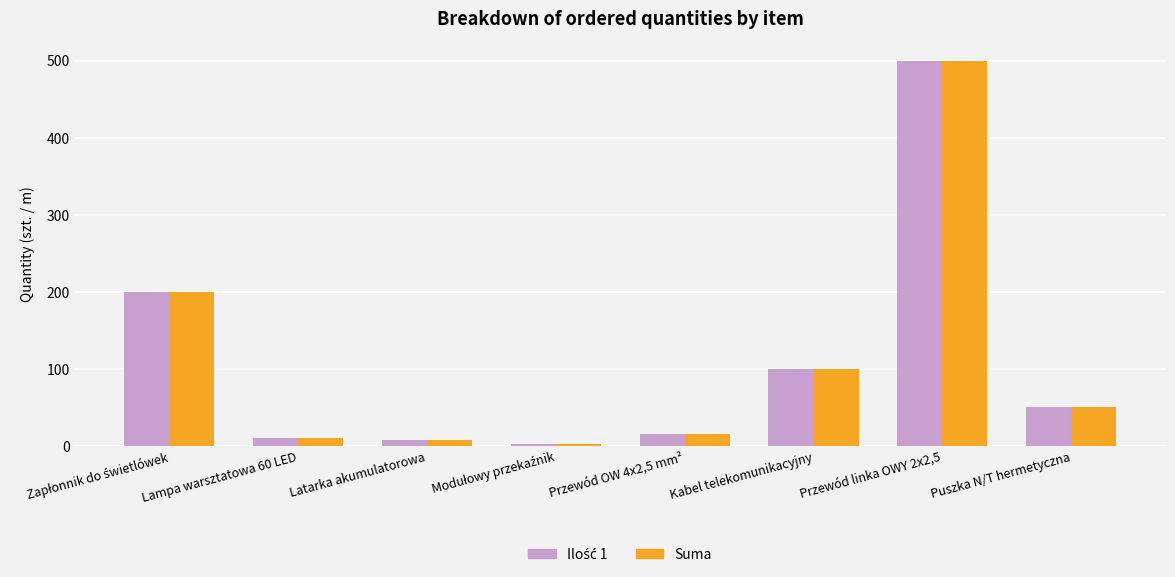

At which category is the sum across all series the highest?

Przewód linka OWY 2x2,5